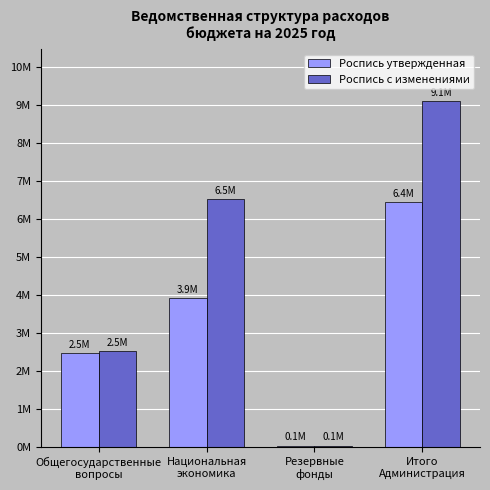

Does the chart contain stacked bars?

No